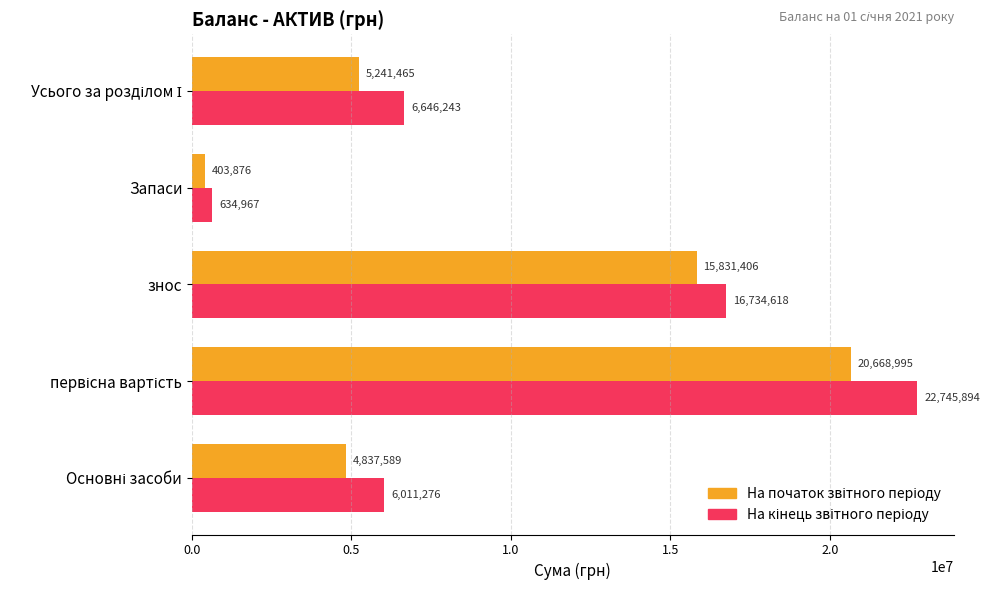

What is the maximum value shown in the chart?

22745894